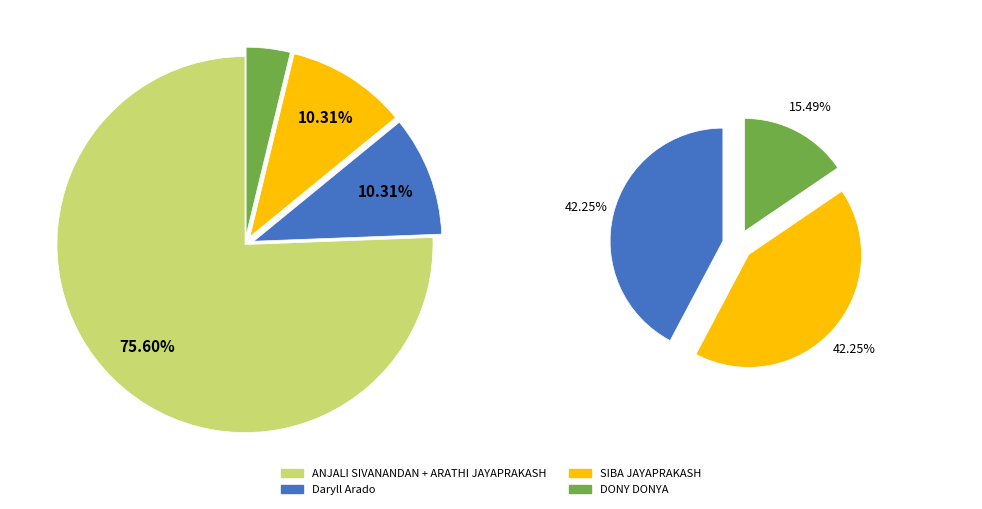

Which slice is the largest?

ANJALI SIVANANDAN